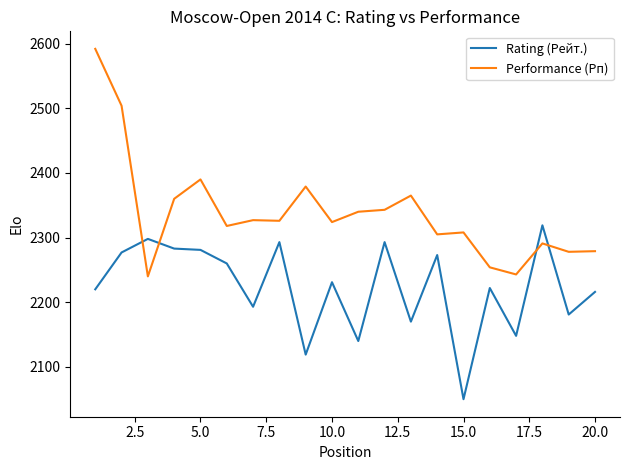

Which series has the largest total across all categories?

Performance (Рп)